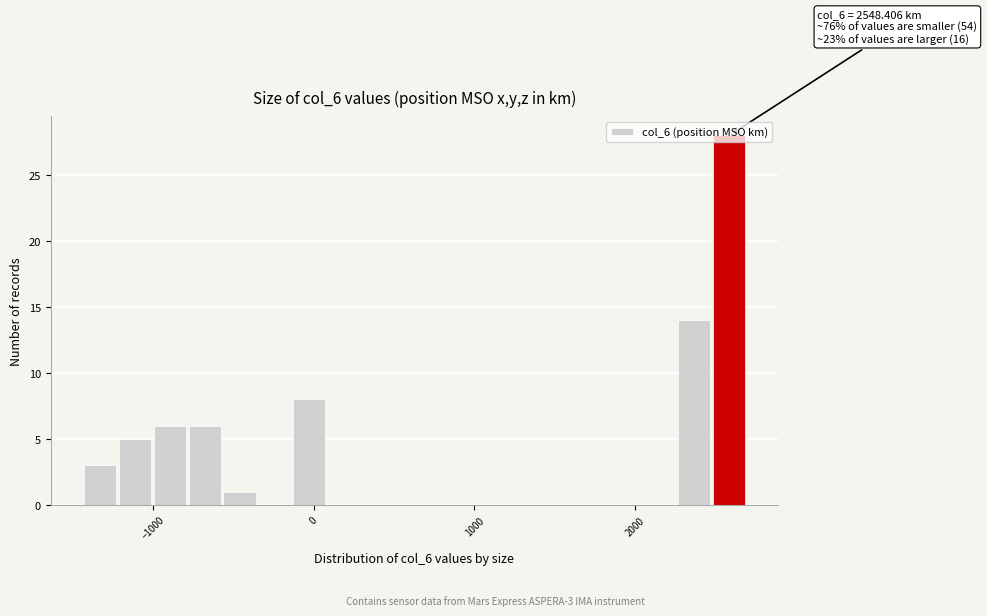

Around what value on the x-axis is the tallest bar? Give the approximate position of its centre, as read against the axis.

2600